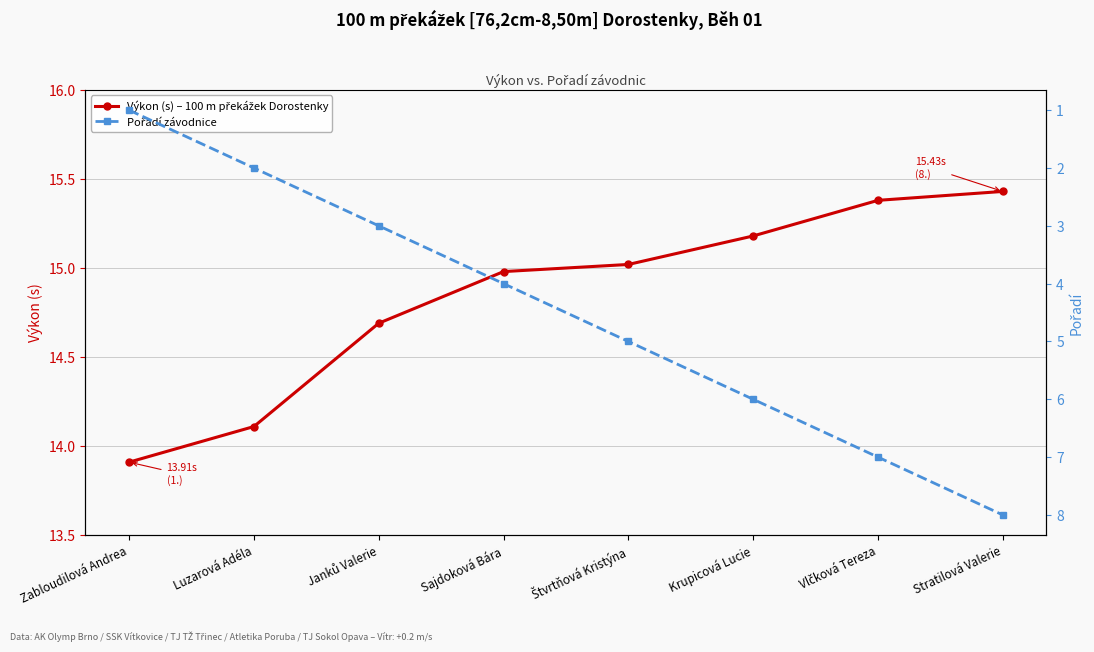

Reading right to left, list all the values displayed in this chart.

Výkon (s) – 100 m překážek Dorostenky: Stratilová Valerie=15.4	Vlčková Tereza=15.4	Krupicová Lucie=15.2	Štvrtňová Kristýna=15.0	Sajdoková Bára=15.0	Janků Valerie=14.7	Luzarová Adéla=14.1	Zabloudilová Andrea=13.9
Pořadí závodnice: Stratilová Valerie=8.0	Vlčková Tereza=7.0	Krupicová Lucie=6.0	Štvrtňová Kristýna=5.0	Sajdoková Bára=4.0	Janků Valerie=3.0	Luzarová Adéla=2.0	Zabloudilová Andrea=1.0